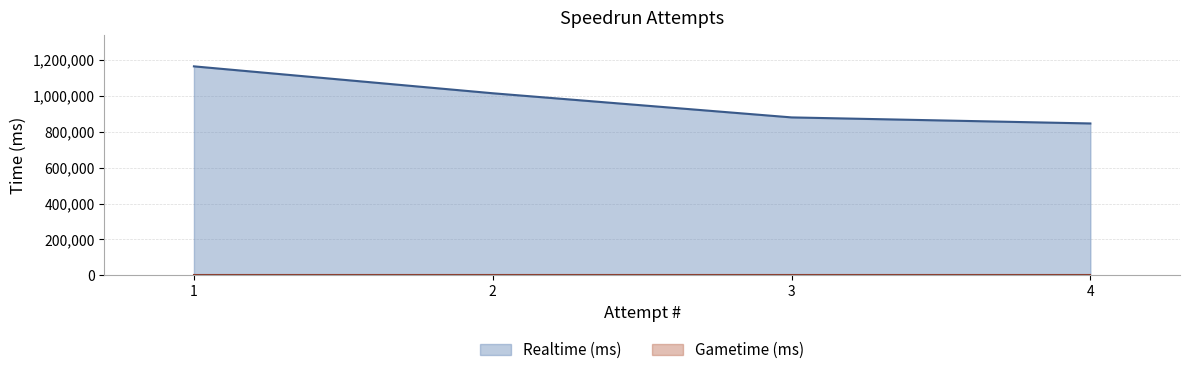

List the labels in order of value, largest first.

1, 2, 3, 4